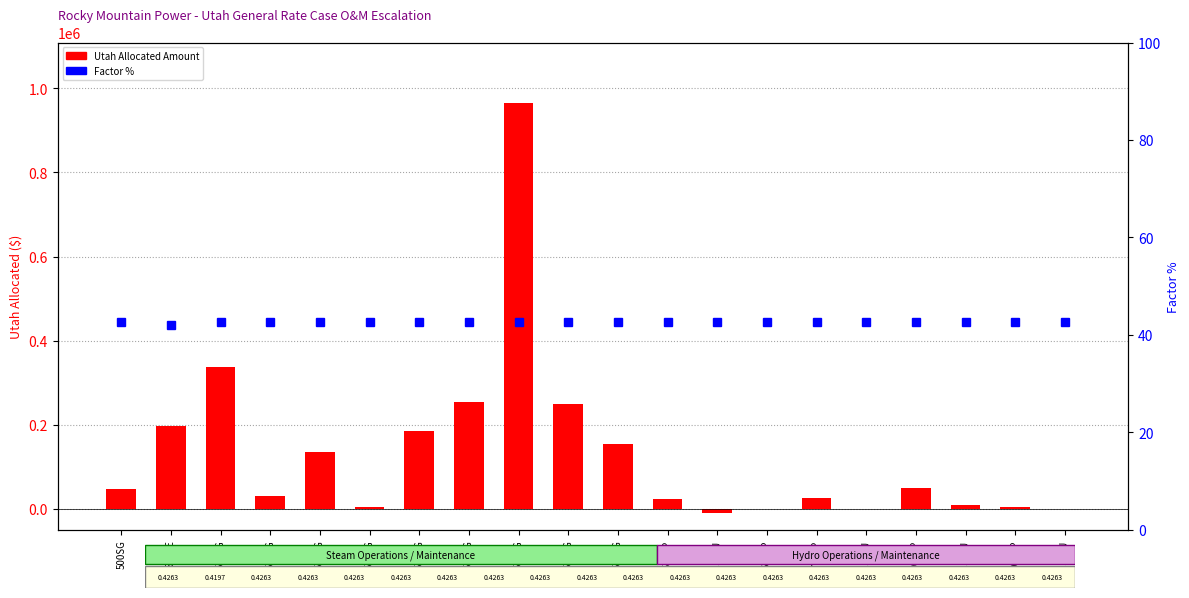

At which category is the sum across all series the highest?

512SG